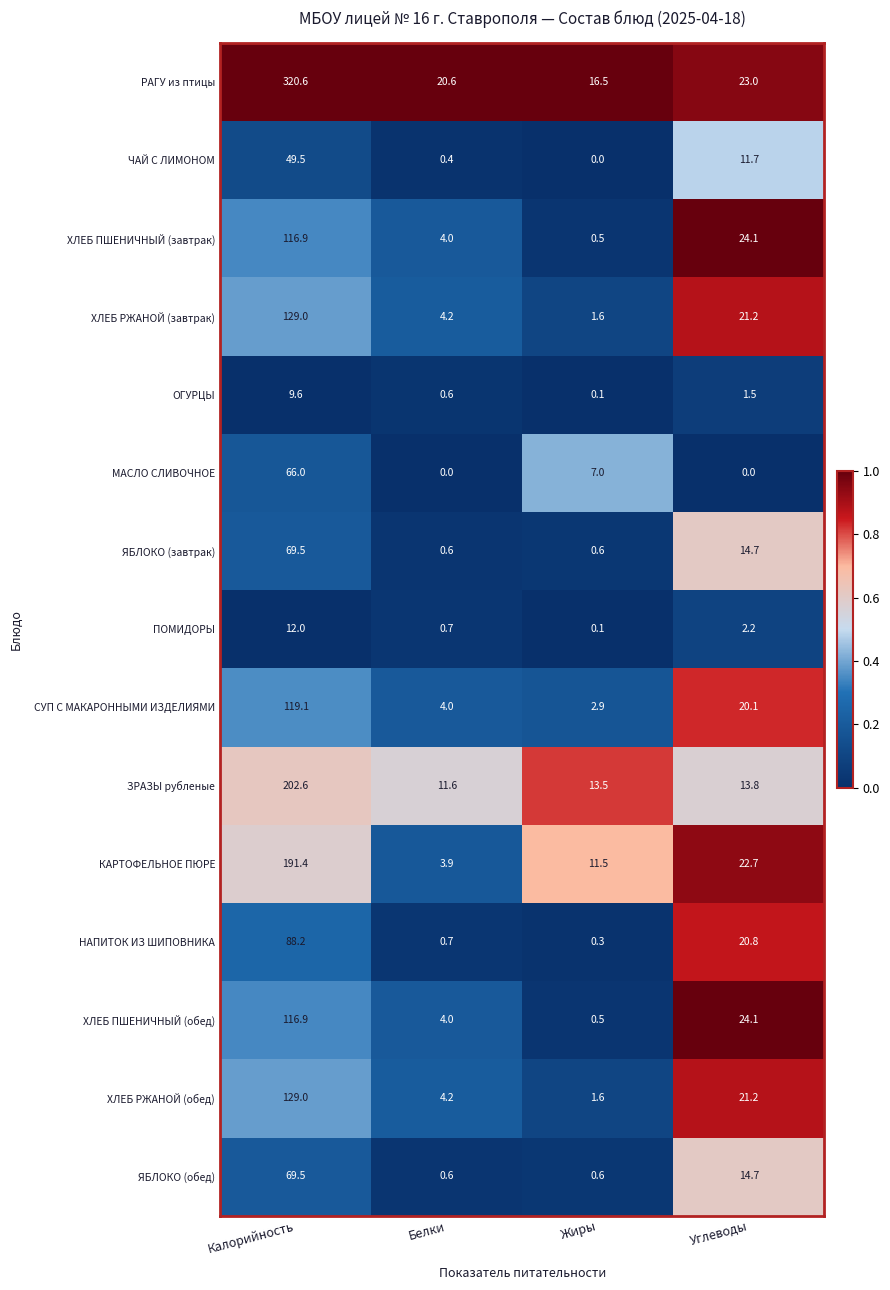

How many categories are shown in the chart?

4